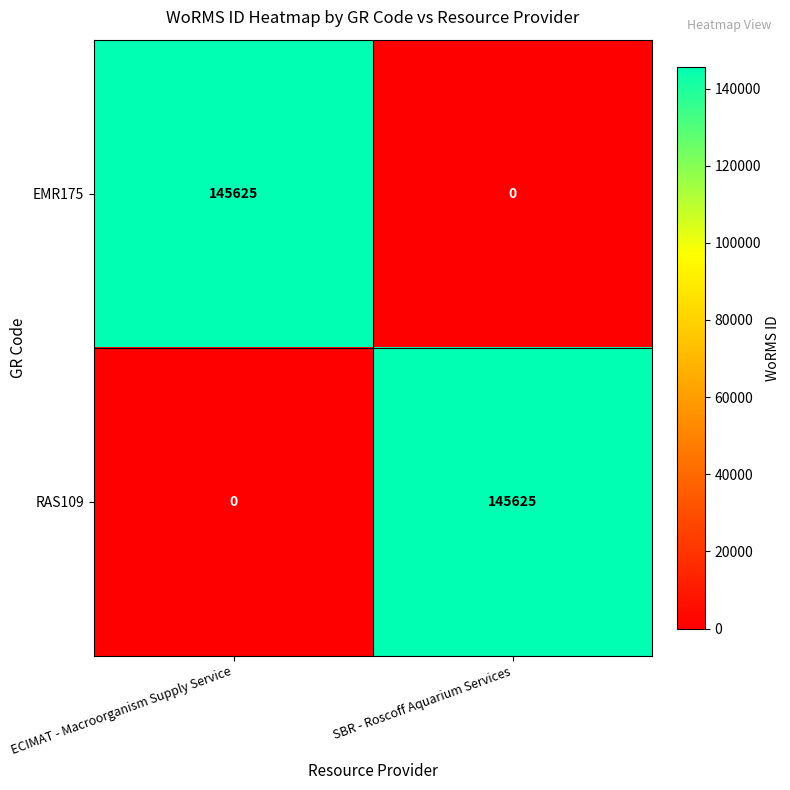

Rank the series at ECIMAT - Macroorganism Supply Service from highest to lowest value.

EMR175, RAS109